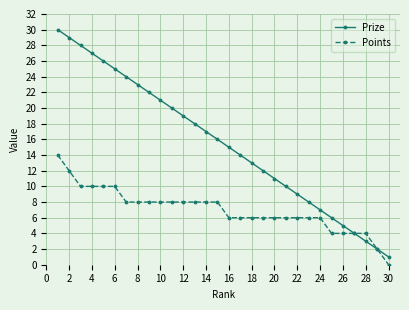

What are all the series names shown in the legend?

Prize, Points